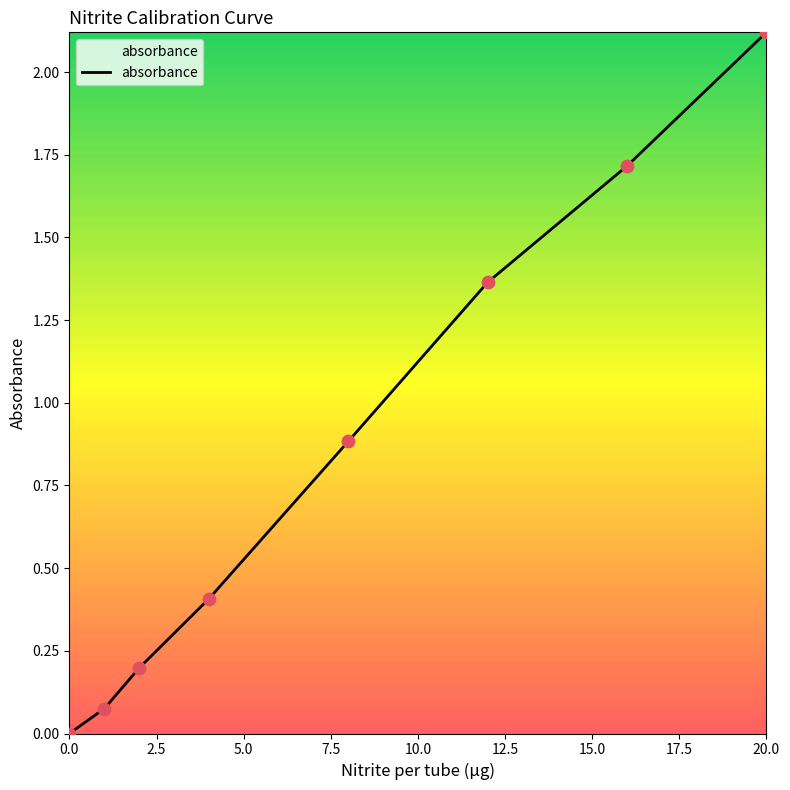

True or false: the data has more than 1 interior local peaks.

False